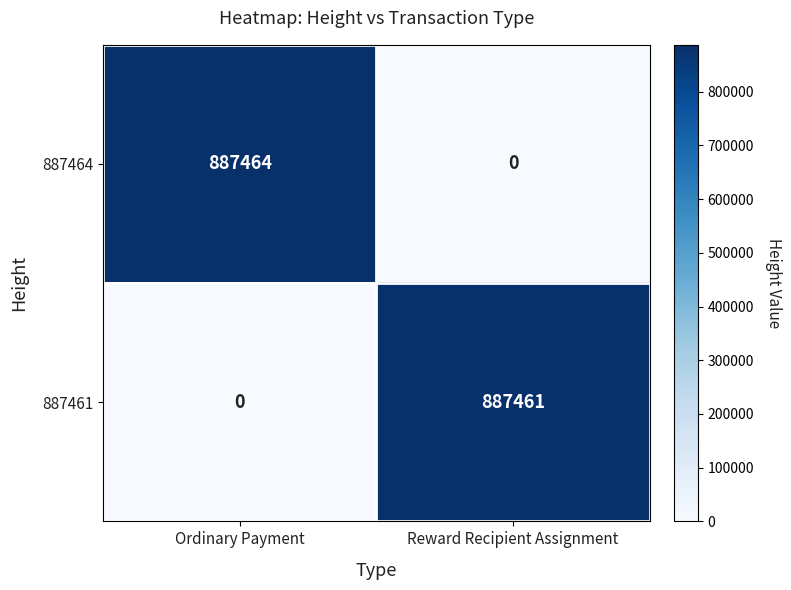

Which series has the largest total across all categories?

887464